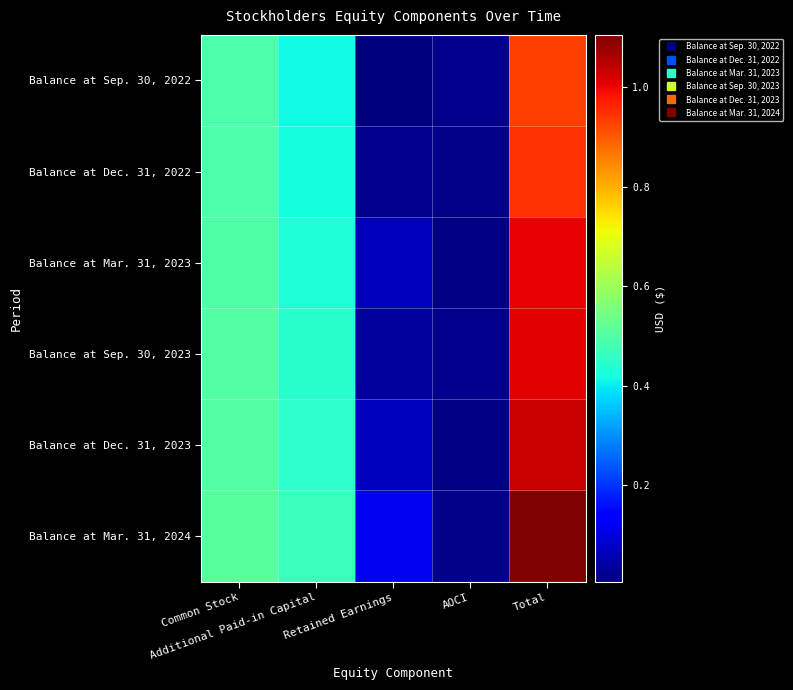

Which series has the largest range (max minus min)?

Balance at Mar. 31, 2024